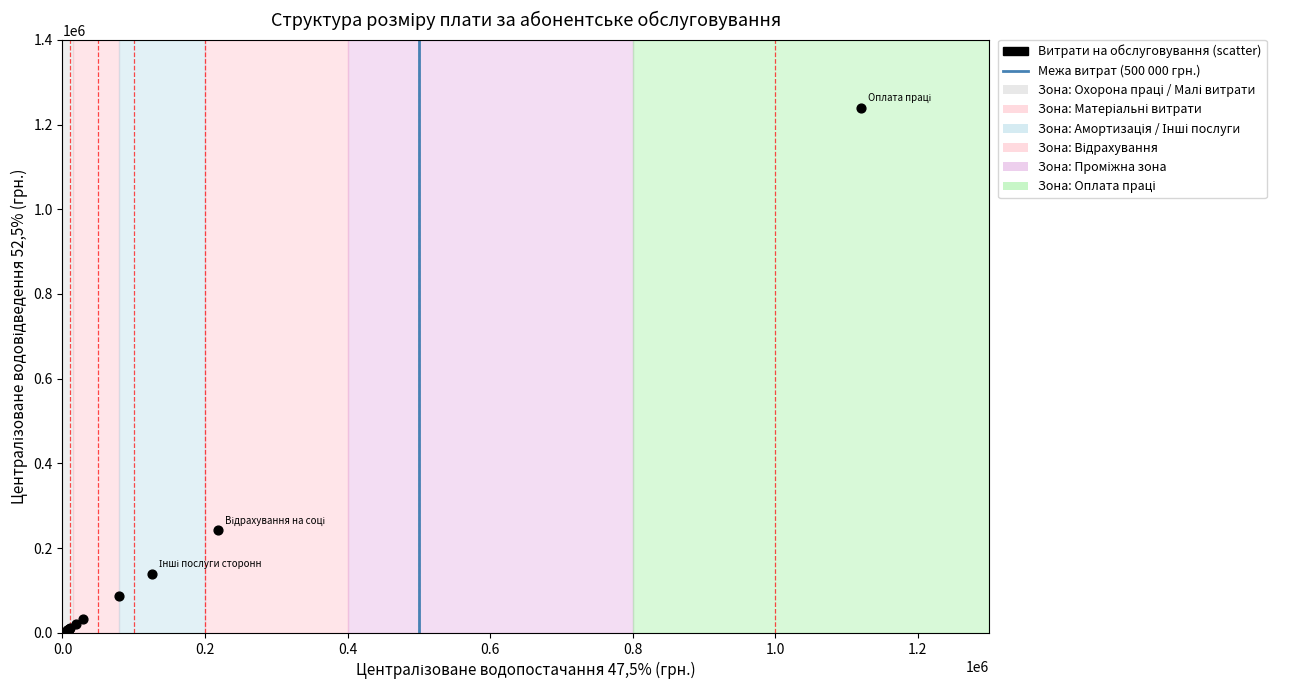

What Y value in the scatter plot is closest to 619766?

241846.0